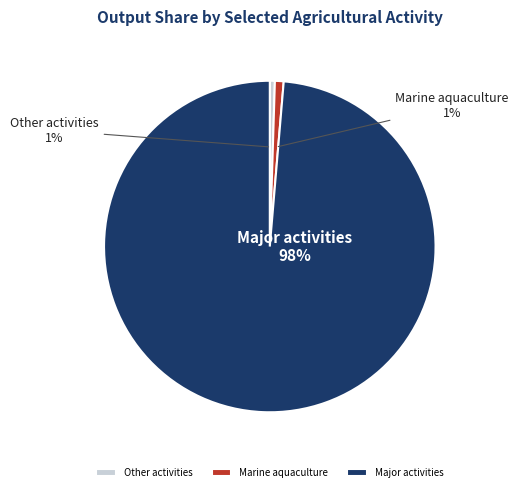

Does Support for crop production account for over 50% of the chart?

No